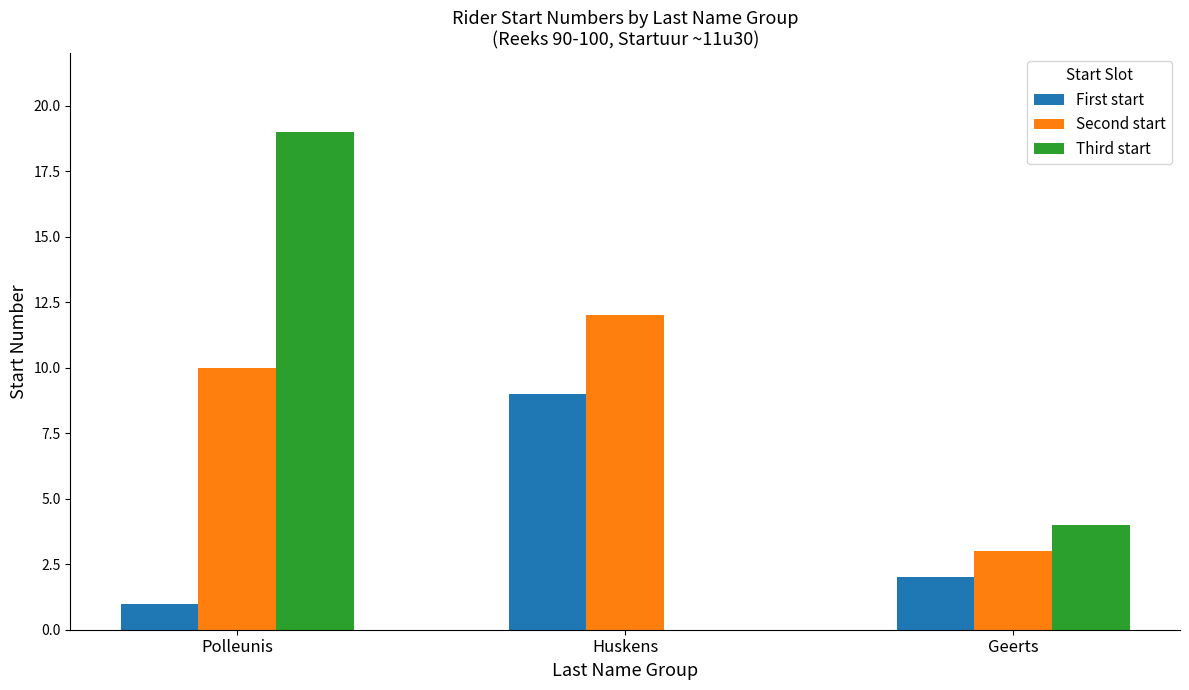

Which series has the largest total across all categories?

Second start